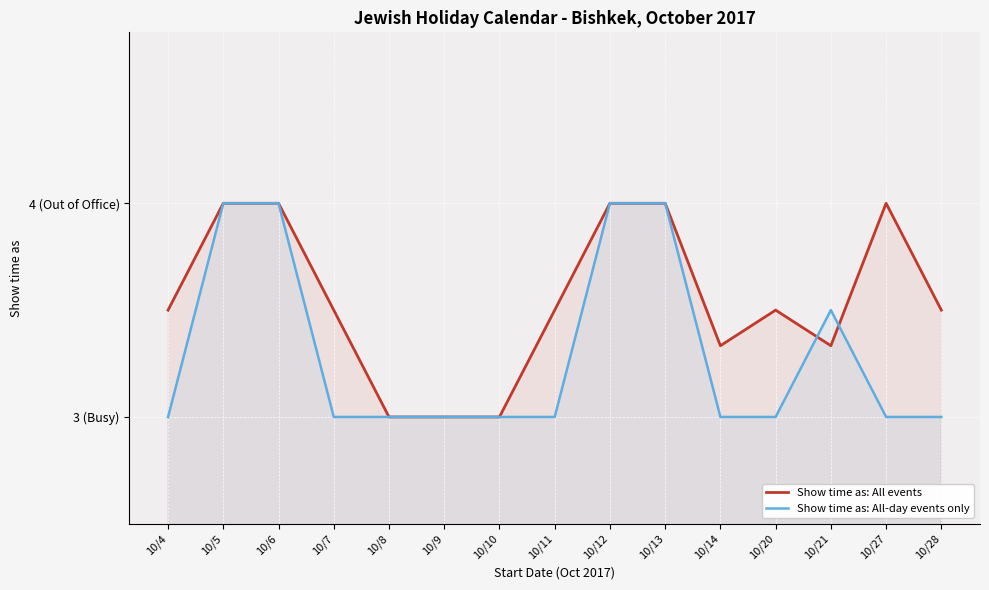

Reading right to left, transcribe all the data shown in this chart.

Show time as: All events: 3.5	4.0	3.3	3.5	3.3	4.0	4.0	3.5	3.0	3.0	3.0	3.5	4.0	4.0	3.5
Show time as: All-day events only: 3.0	3.0	3.5	3.0	3.0	4.0	4.0	3.0	3.0	3.0	3.0	3.0	4.0	4.0	3.0